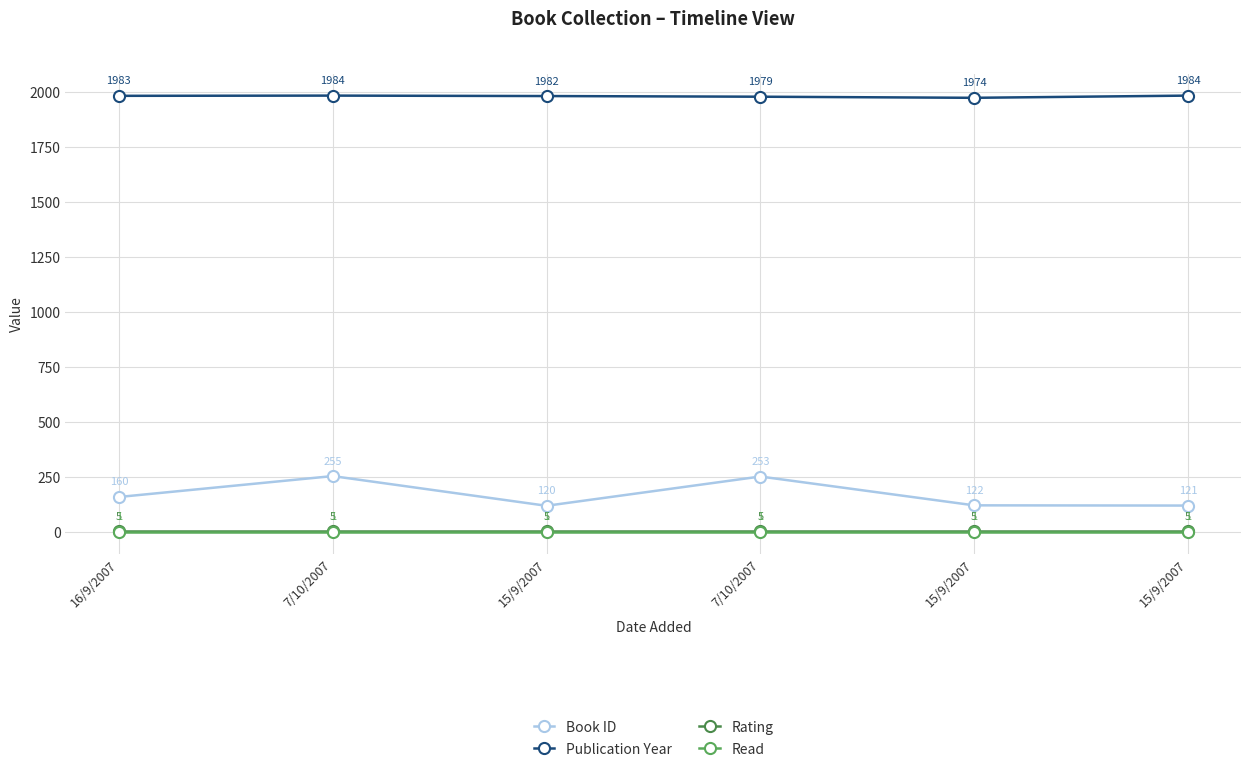

Does the chart have visible grid lines?

Yes